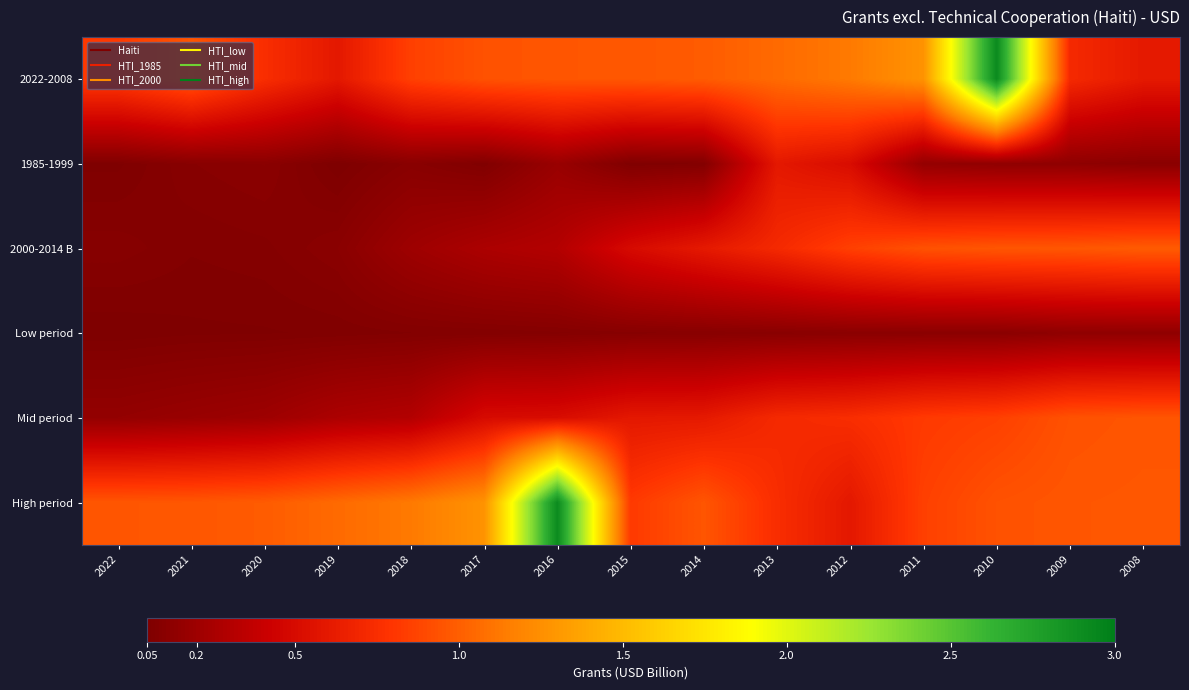

What is the maximum value shown in the chart?

2.9